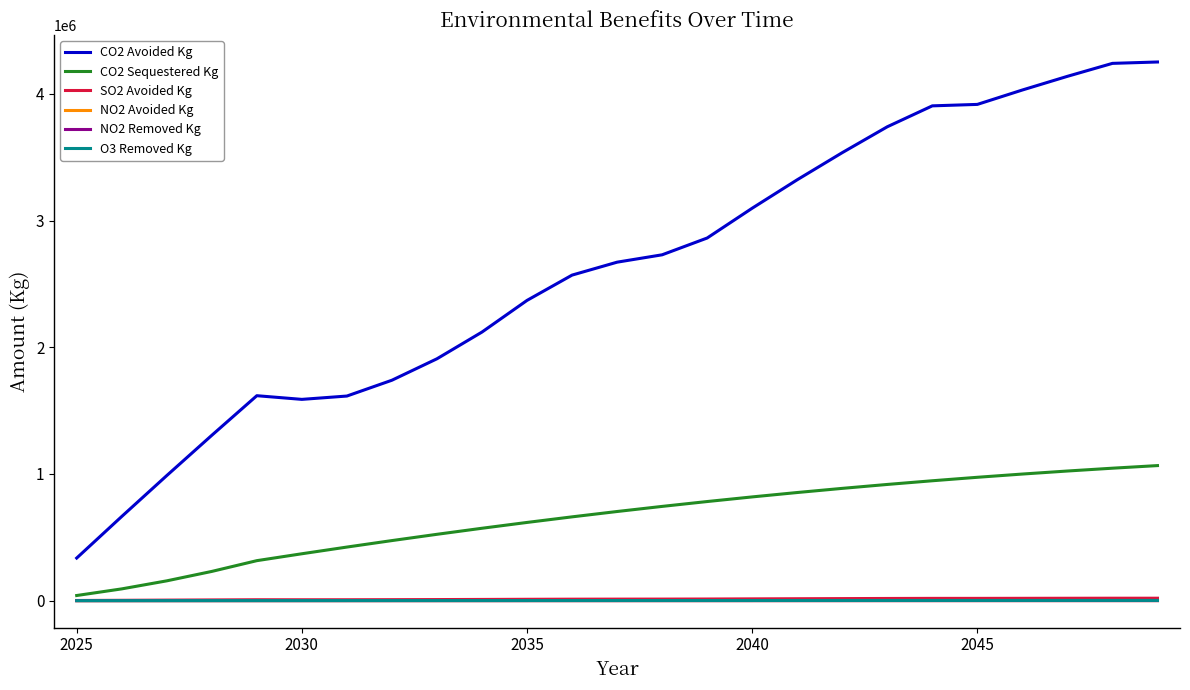

True or false: NO2 Avoided Kg and SO2 Avoided Kg cross at least once.

False